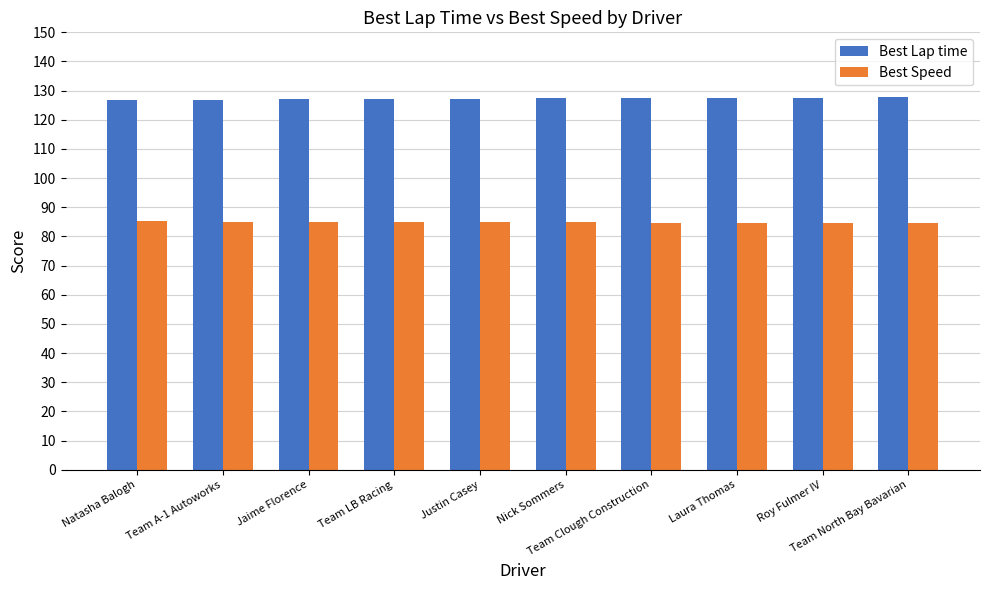

How many distinct data groups are displayed?

2